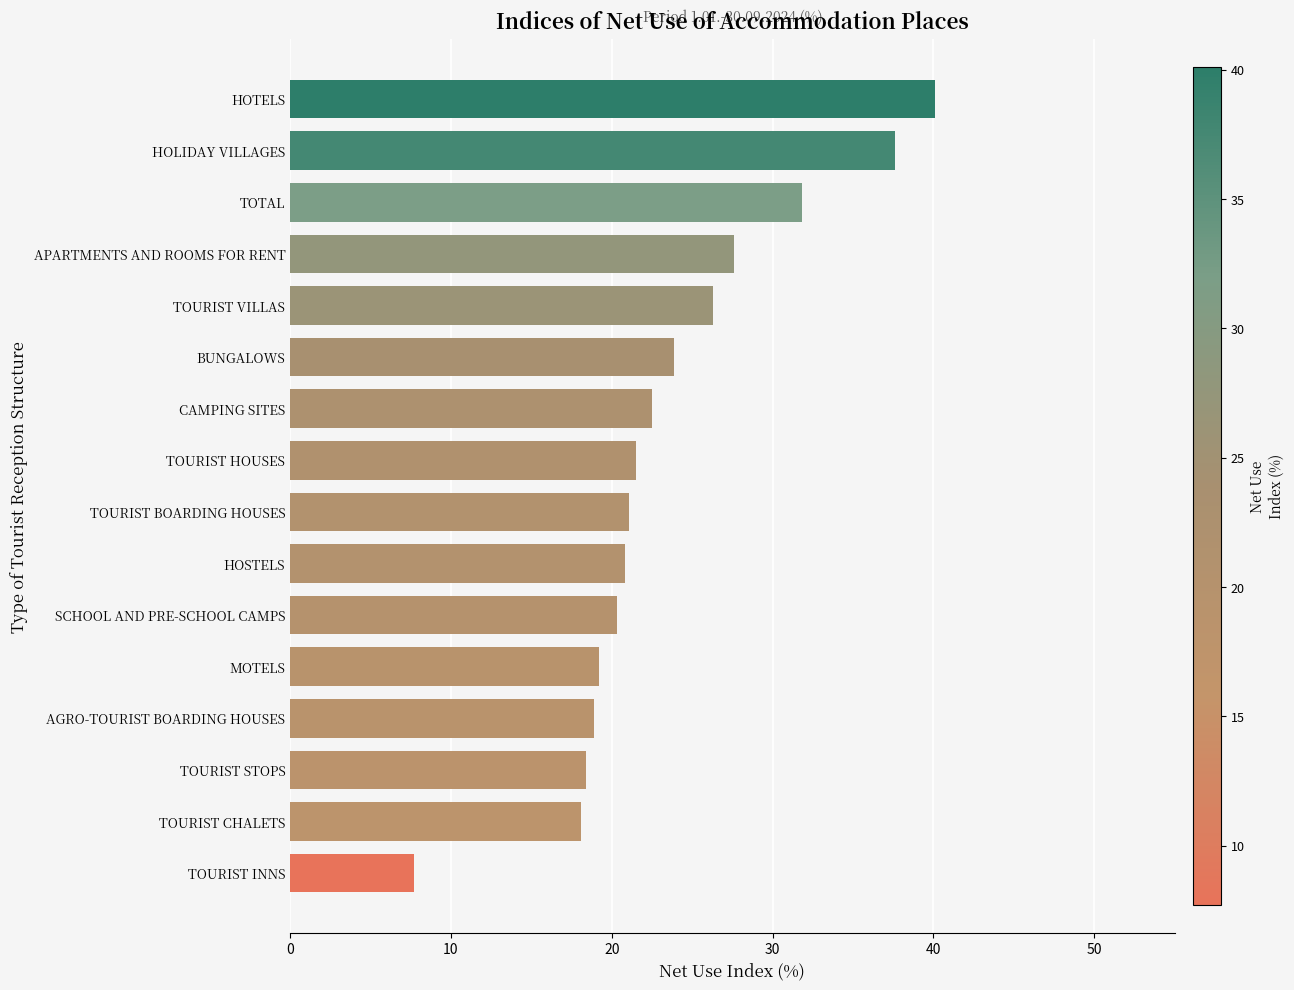

What is the change in value from TOURIST VILLAS to HOTELS?

+13.8